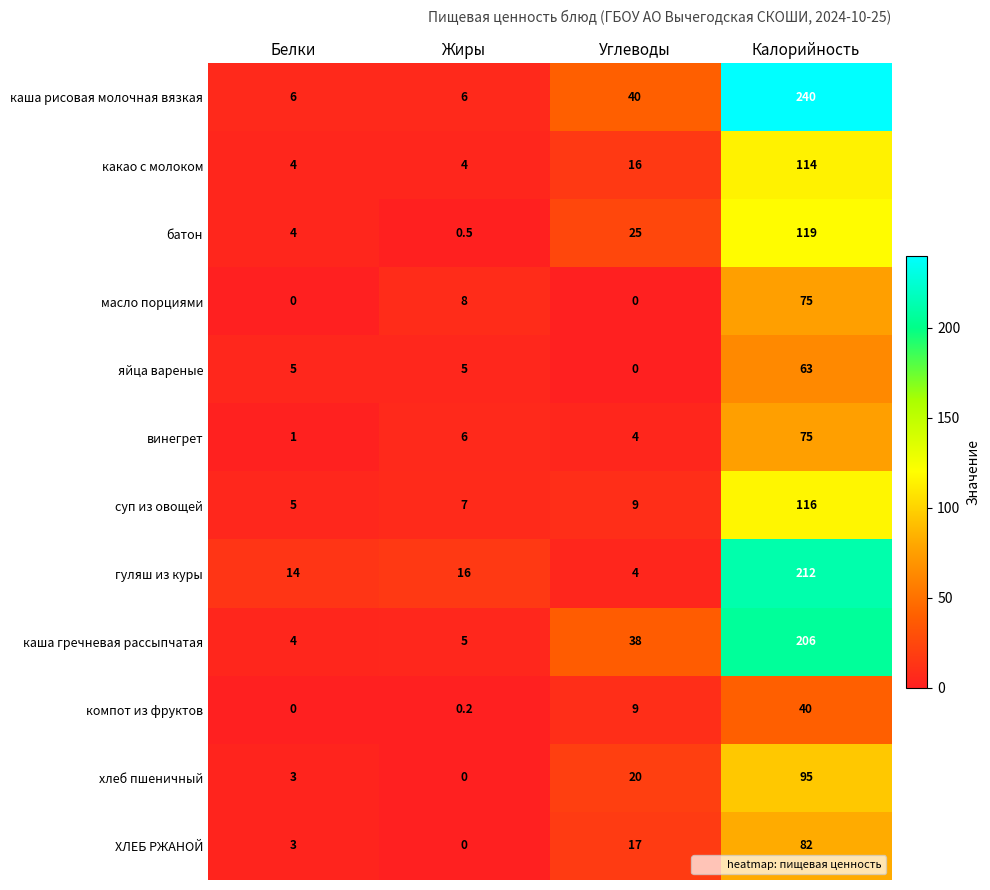

What is the greatest value displayed?

240.0